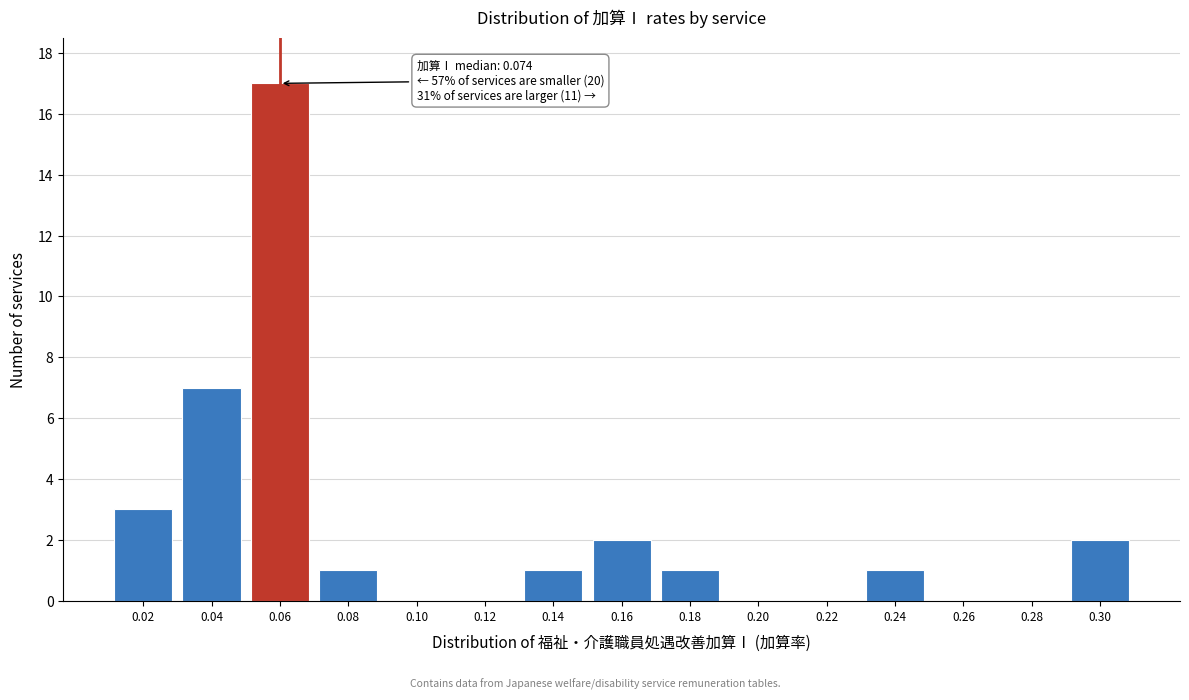

Reading right to left, list all the values displayed in this chart.

0.30=2	0.28=0	0.26=0	0.24=1	0.22=0	0.20=0	0.18=1	0.16=2	0.14=1	0.12=0	0.10=0	0.08=1	0.06=17	0.04=7	0.02=3